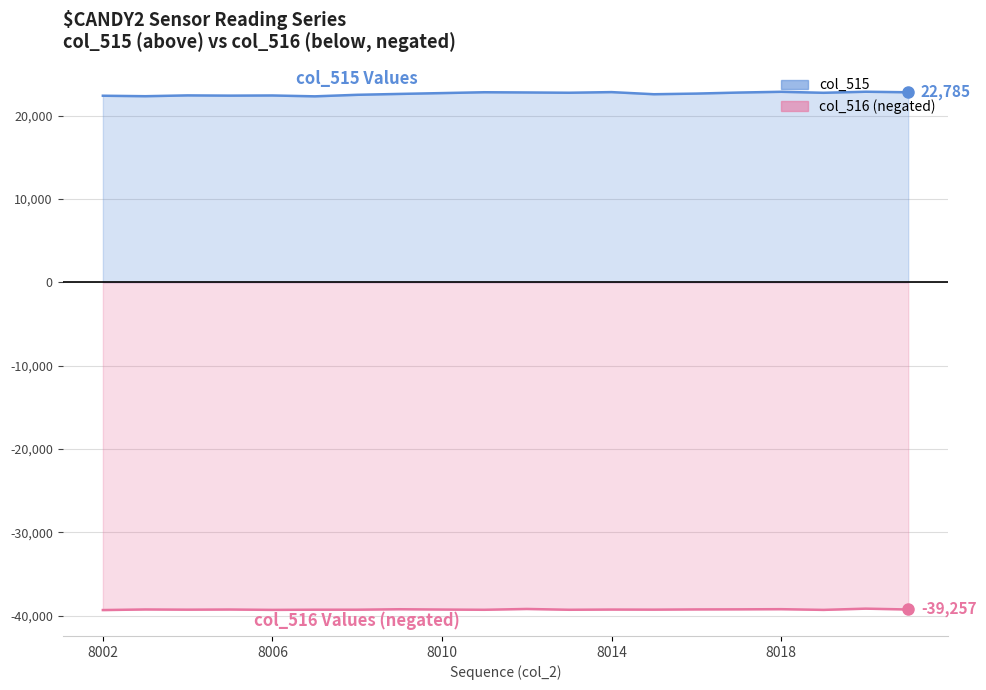

What is the value of the col_516 point at the 20th from the left?

-39257